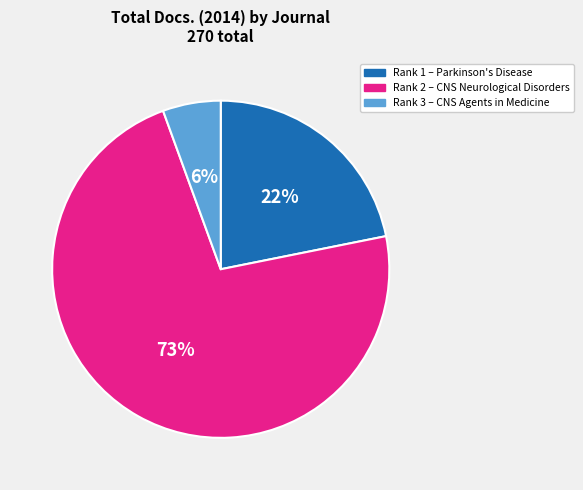

Count the number of slices in the pie.

3